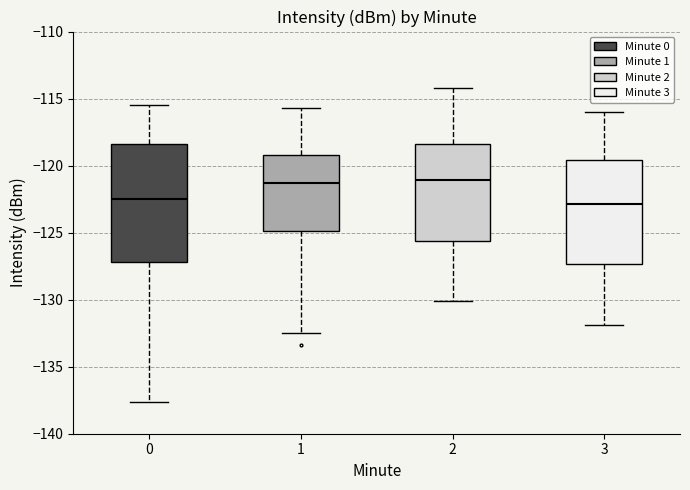

Reading left to right, transcribe this box plot: for each box, give where its median line is, the range the box spans, and where its two whiskers end, as read against the y-axis. The values are not printed on the chart, so give them approximately, as read against the axis.

0: median -122.5, box -127.0 to -118.5, whiskers -137.5 to -115.5
1: median -121.5, box -125.0 to -119.0, whiskers -132.5 to -115.5
2: median -121.0, box -125.5 to -118.5, whiskers -130.0 to -114.0
3: median -123.0, box -127.5 to -119.5, whiskers -132.0 to -116.0